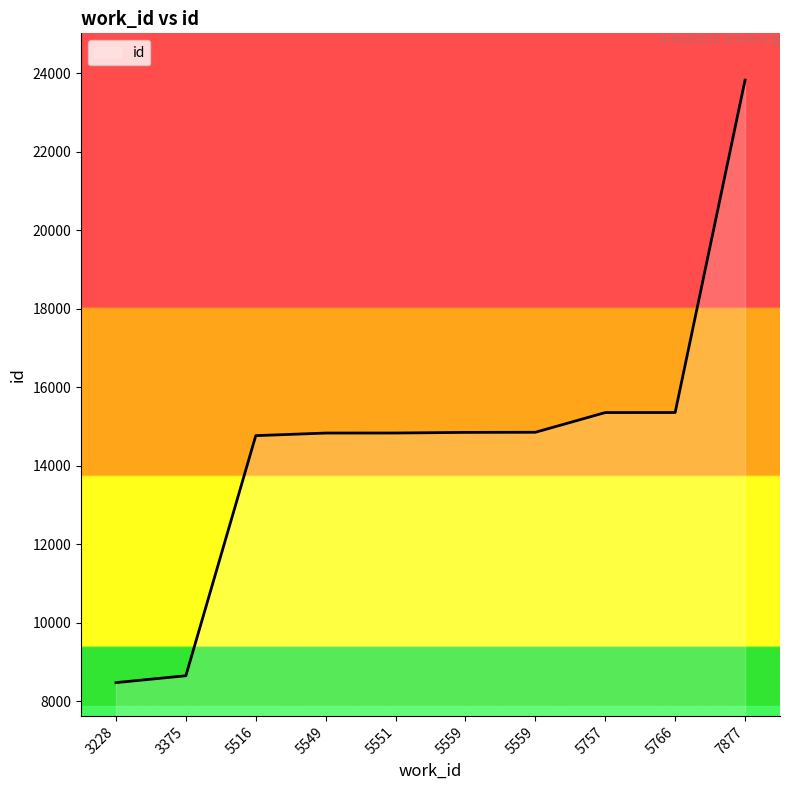

True or false: the data shows 20829 at 5516.

False